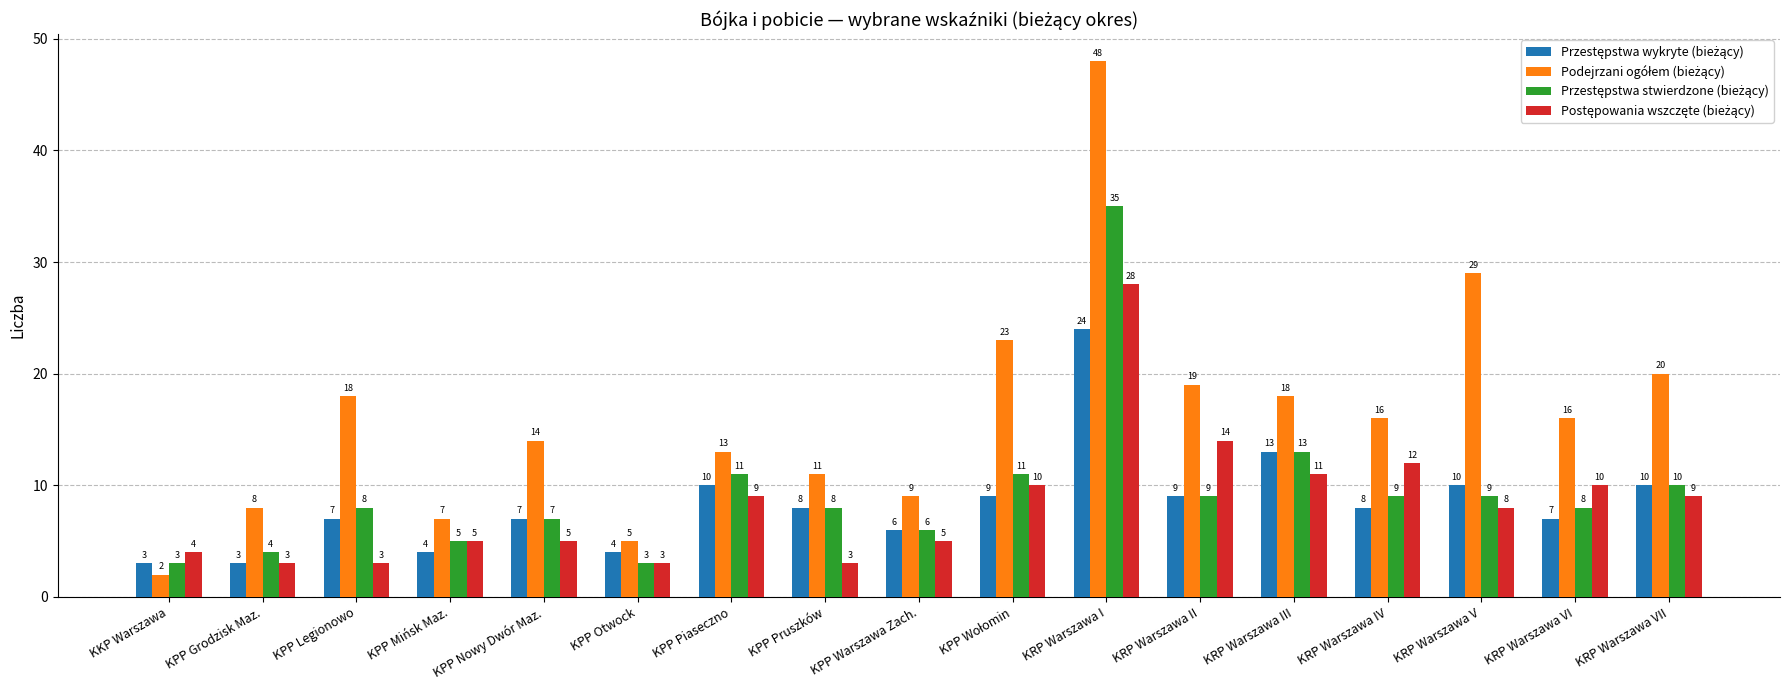

What is the total value across all series at KPP Pruszków?

30